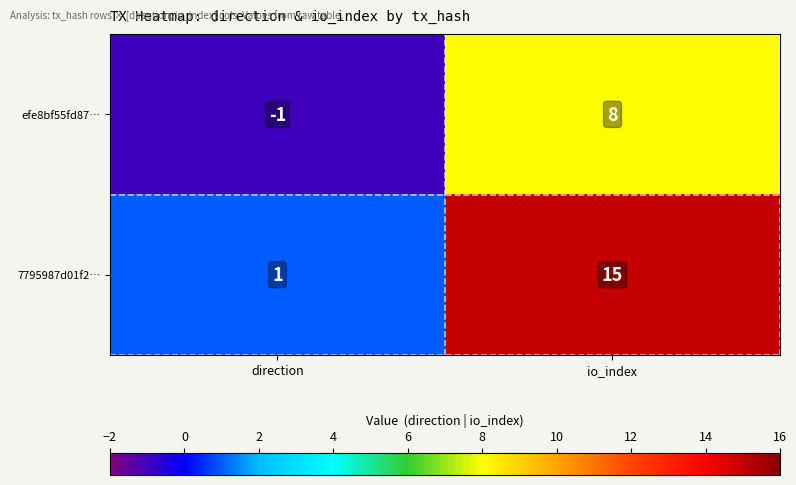

What is the minimum value shown in the chart?

-1